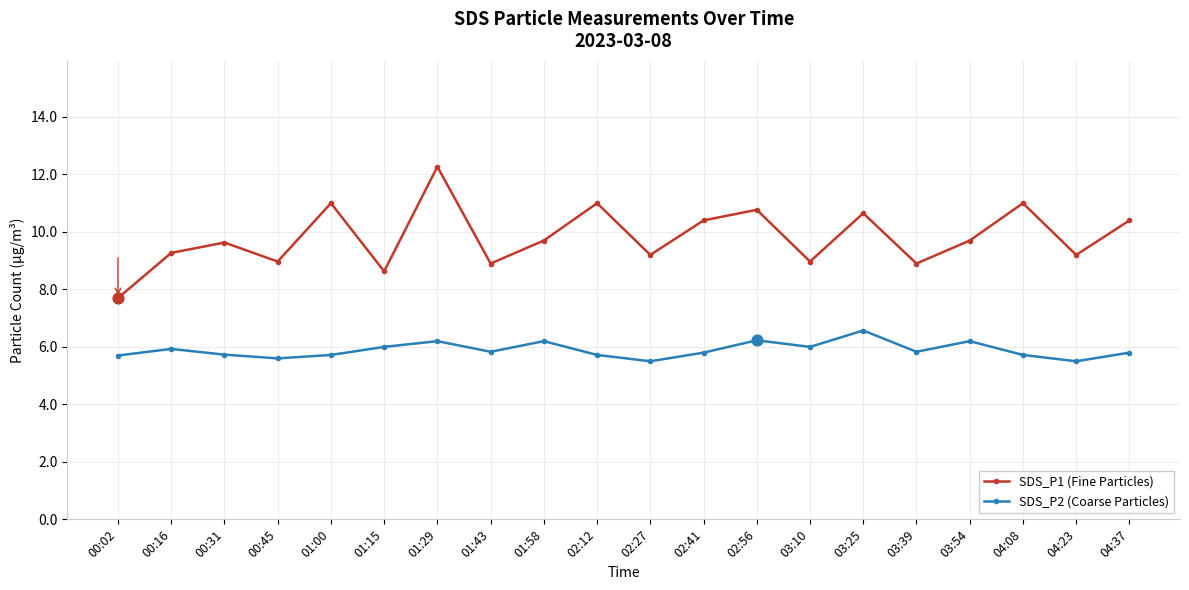

Is the value of SDS_P2 (Coarse Particles) at 03:10 greater than the value of SDS_P1 (Fine Particles) at 02:56?

No